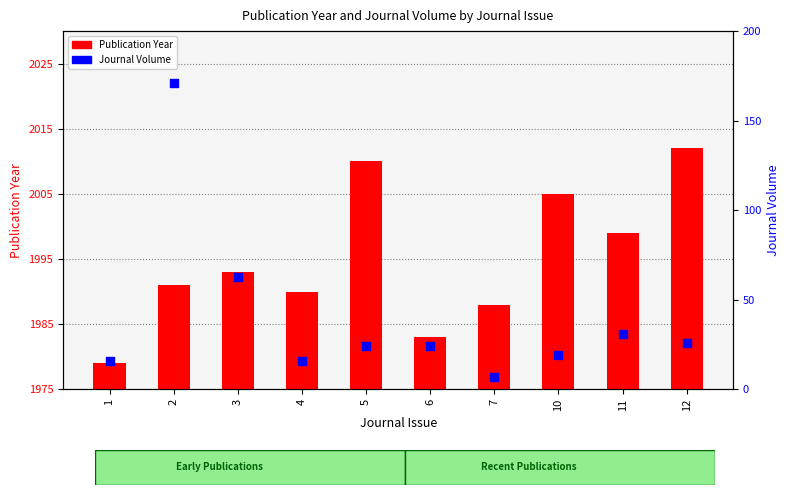

What is the total value across all series at 5?

2034